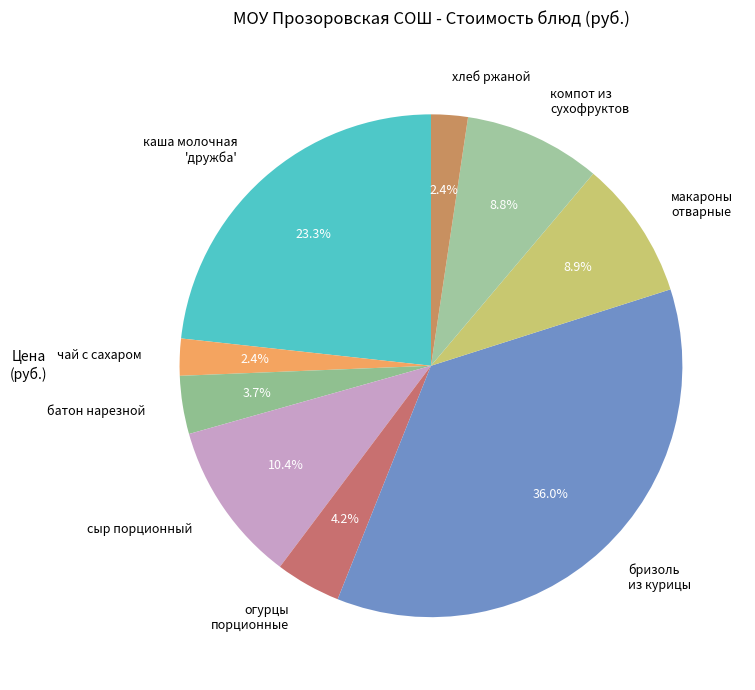

What percentage do батон нарезной and хлеб ржаной together represent?

6.1%